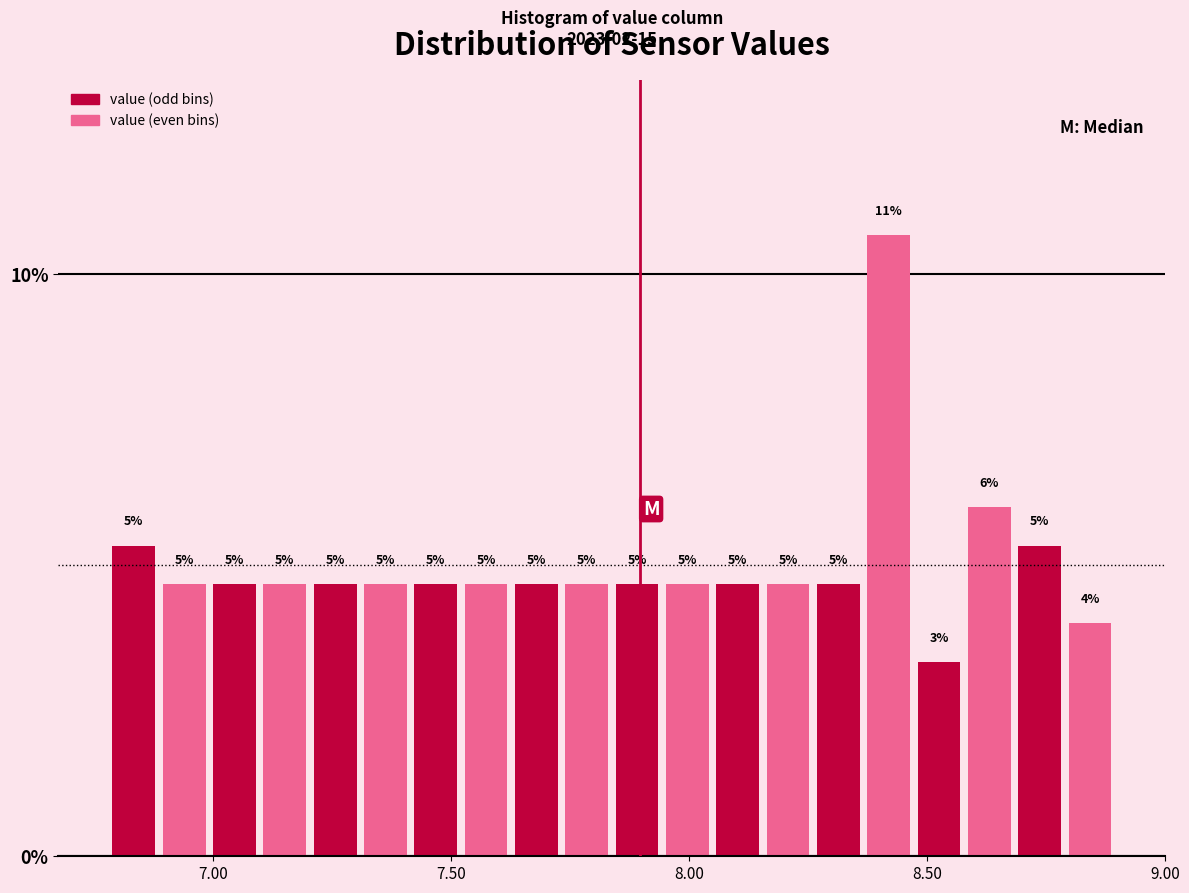

Around what value on the x-axis is the tallest bar? Give the approximate position of its centre, as read against the axis.

8.40